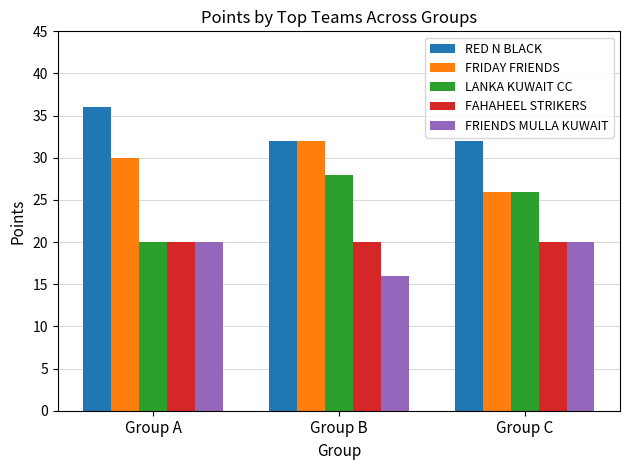

Reading left to right, transcribe all the data shown in this chart.

RED N BLACK: 36	32	32
FRIDAY FRIENDS: 30	32	26
LANKA KUWAIT CC: 20	28	26
FAHAHEEL STRIKERS: 20	20	20
FRIENDS MULLA KUWAIT: 20	16	20